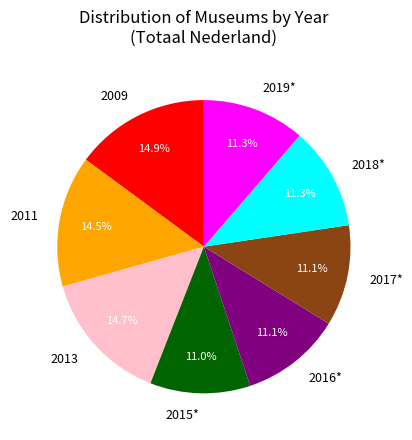

True or false: 2018* accounts for 3% of the total.

False